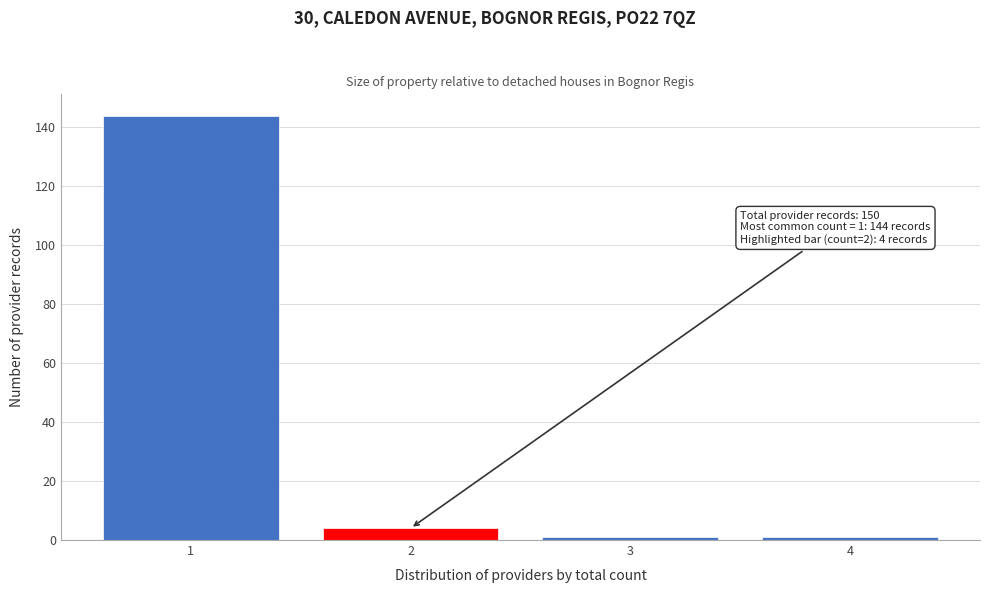

Reading left to right, extract all data points from this chart.

144	4	1	1